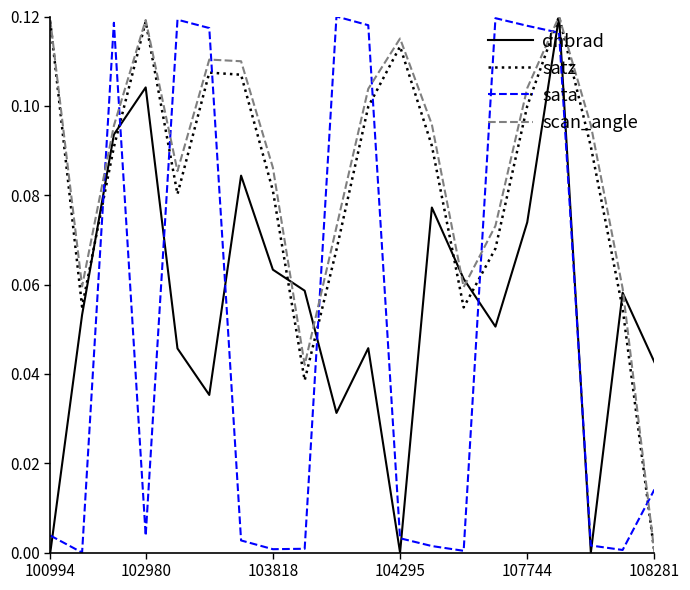

How many distinct data groups are displayed?

4